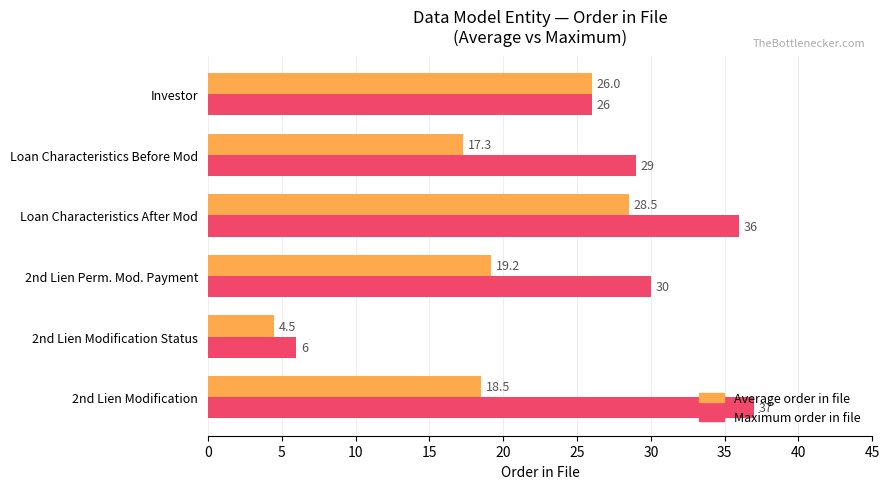

How many values in the Average order in file series are below 19?

3